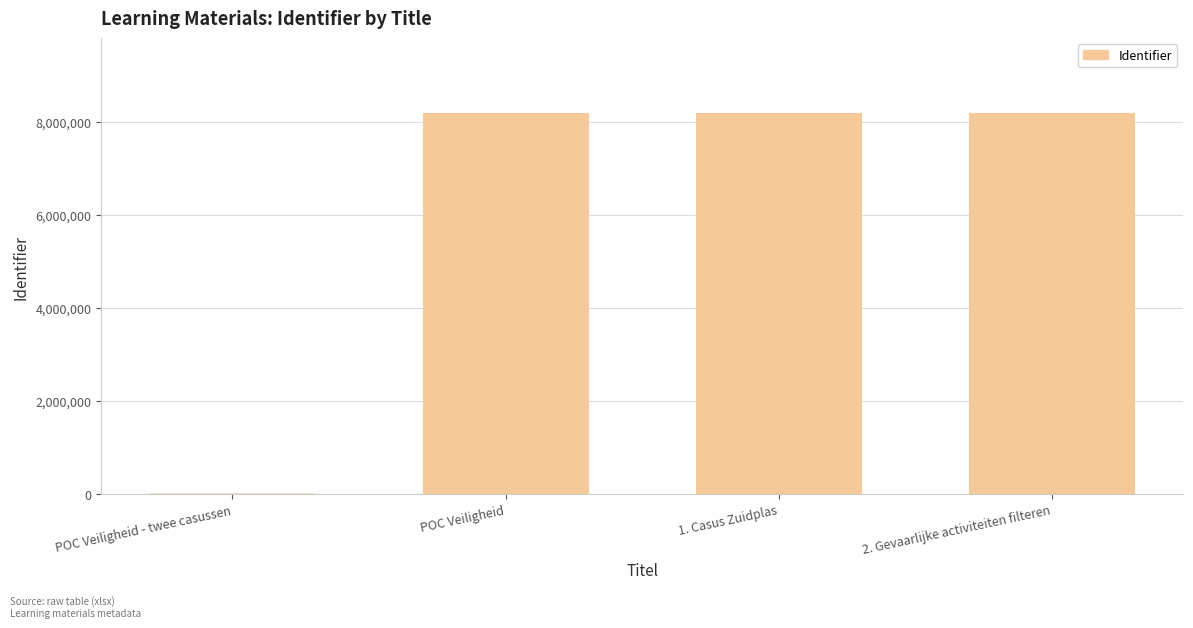

Between POC Veiligheid and POC Veiligheid - twee casussen, which is larger?

POC Veiligheid